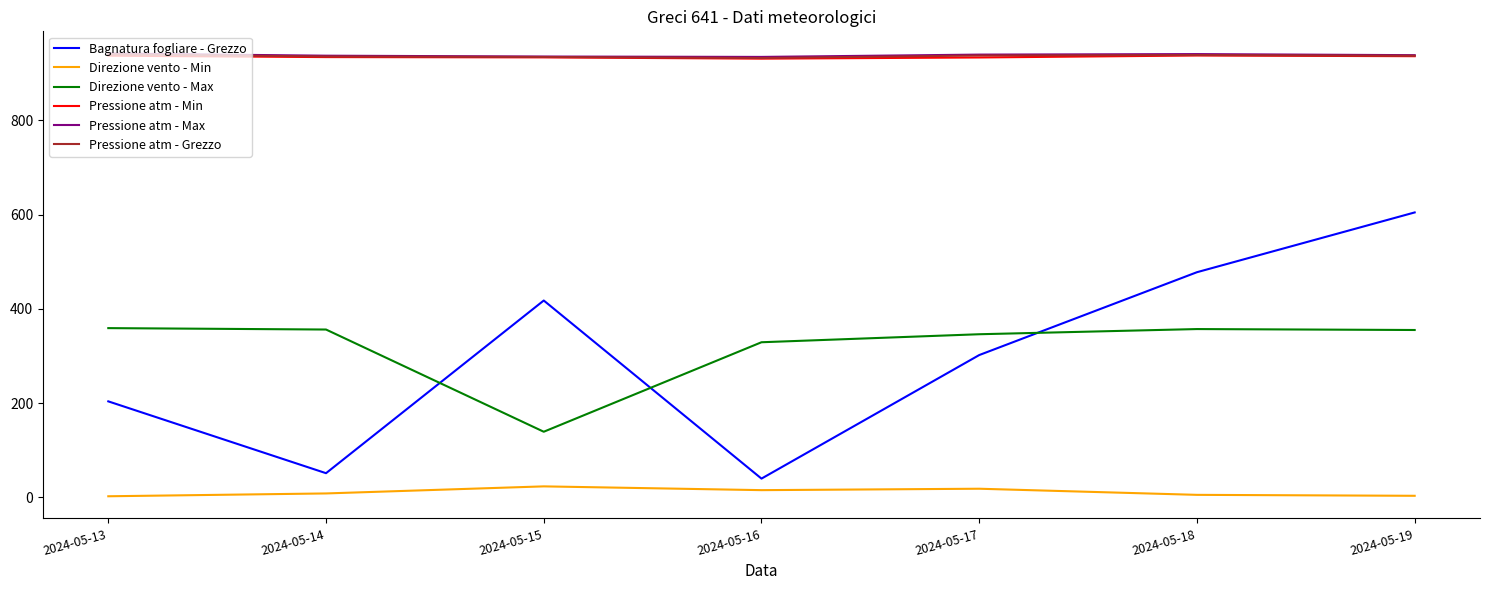

Which series has the widest spread of values?

Bagnatura fogliare - Grezzo